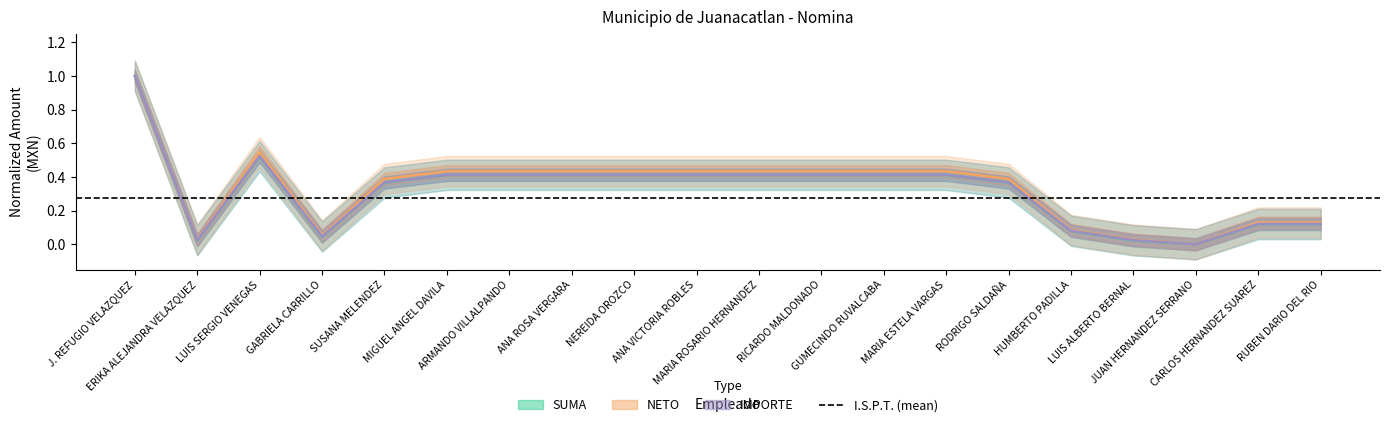

What is the value of the IMPORTE point at the 11th from the left?

0.4